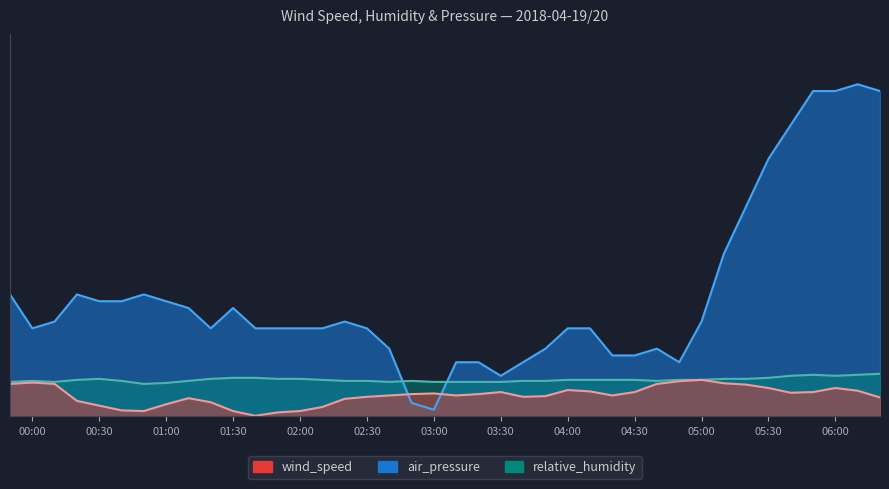

List the series in order of their overall mean, highest first.

air_pressure, relative_humidity, wind_speed